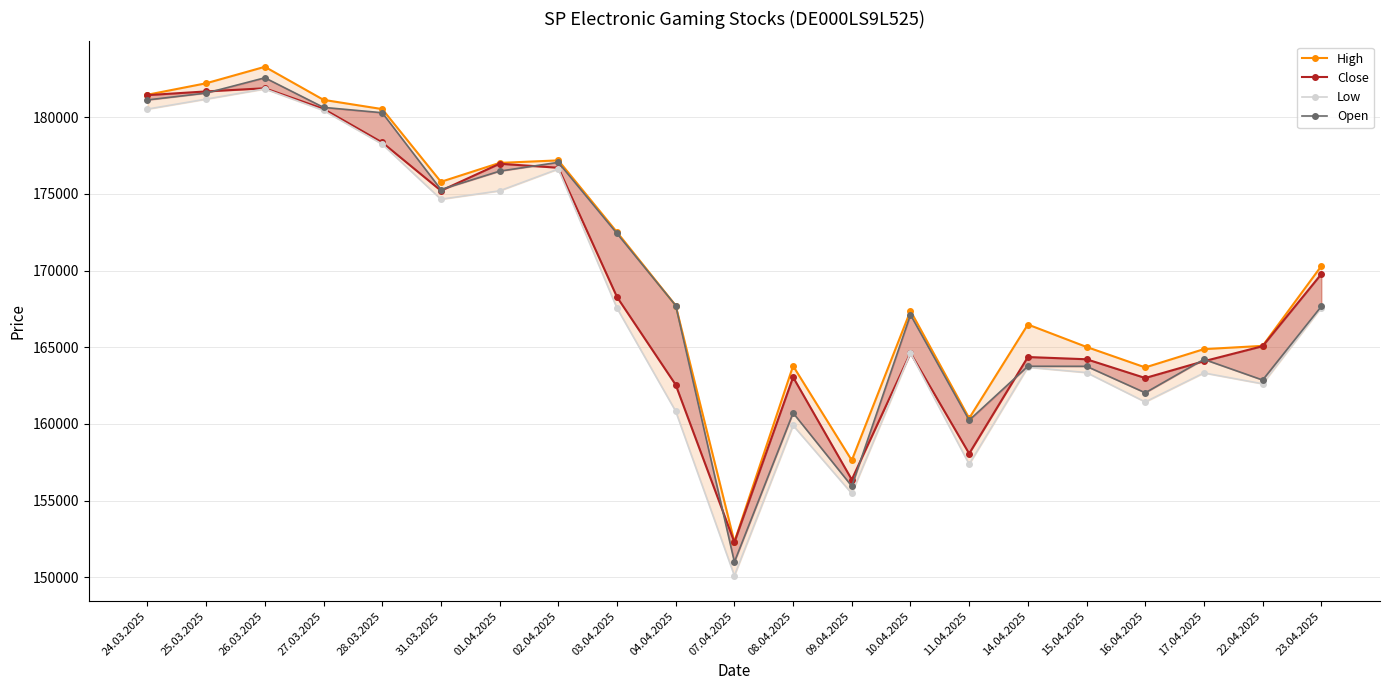

At which category is the sum across all series the highest?

26.03.2025